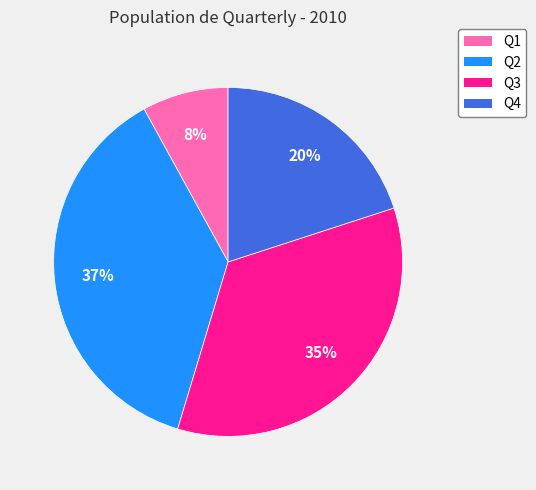

Is there a majority slice in this chart?

No